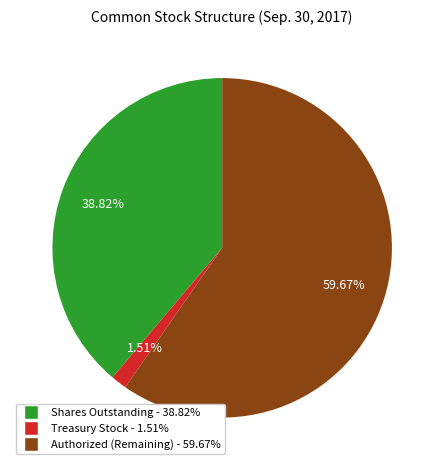

Does any single category account for the majority?

Yes